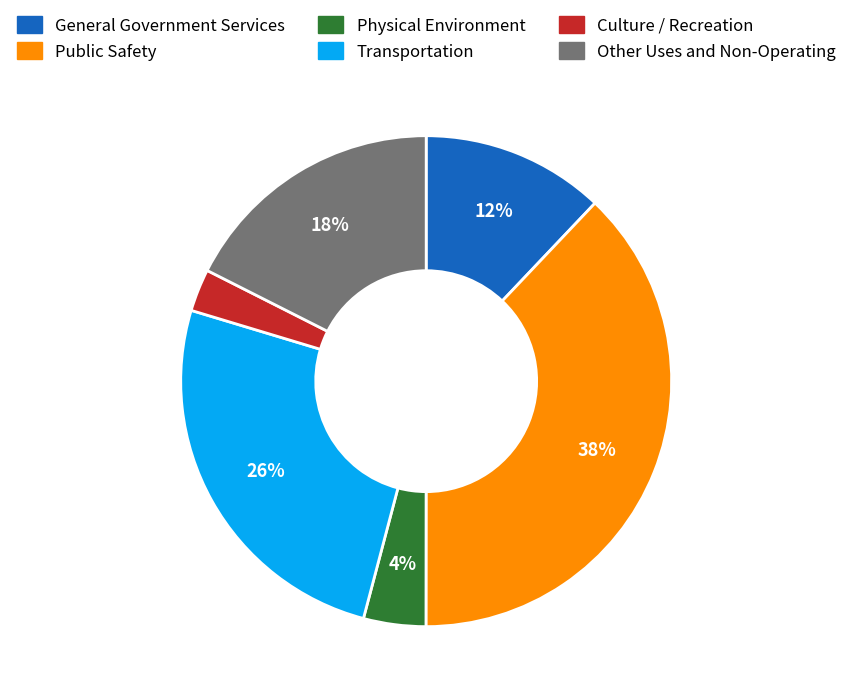

To the nearest percent, what portion does General Government Services represent?

12%